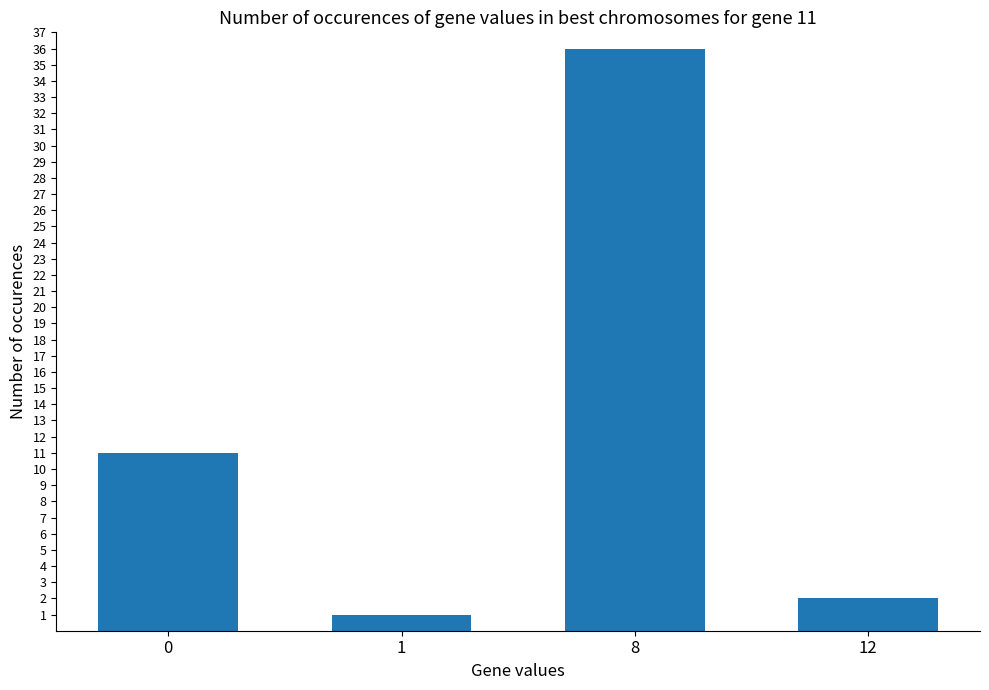

Which label corresponds to the smallest value in the chart?

1